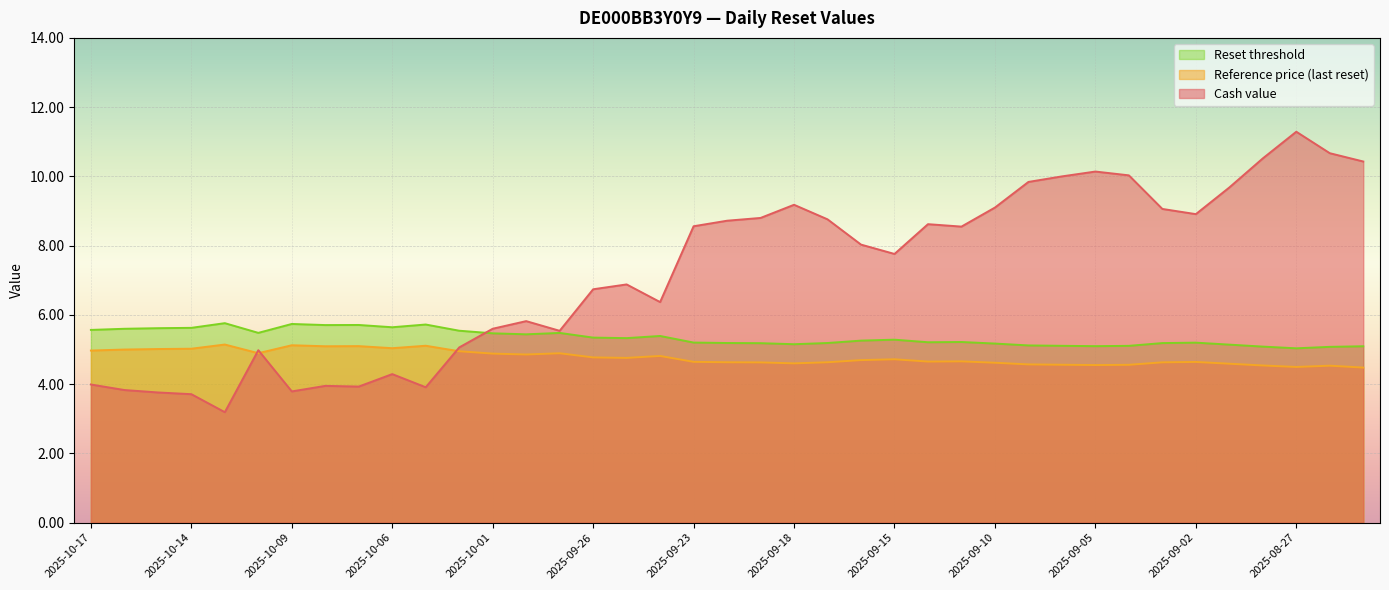

Between which two adjacent categories do Cash value and Reset threshold first intersect?

2025-10-02 and 2025-10-01